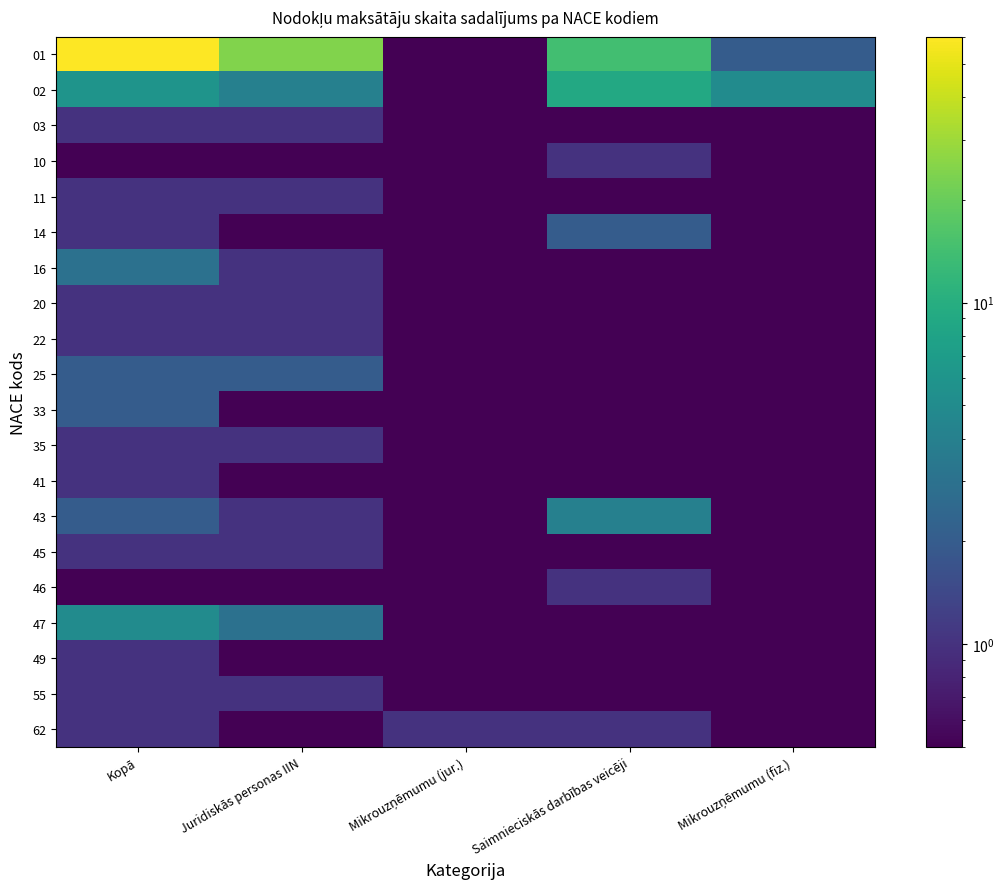

List the series in order of their peak value, lowest first.

03, 10, 11, 20, 22, 35, 41, 45, 46, 49, 55, 62, 14, 25, 33, 16, 43, 47, 02, 01